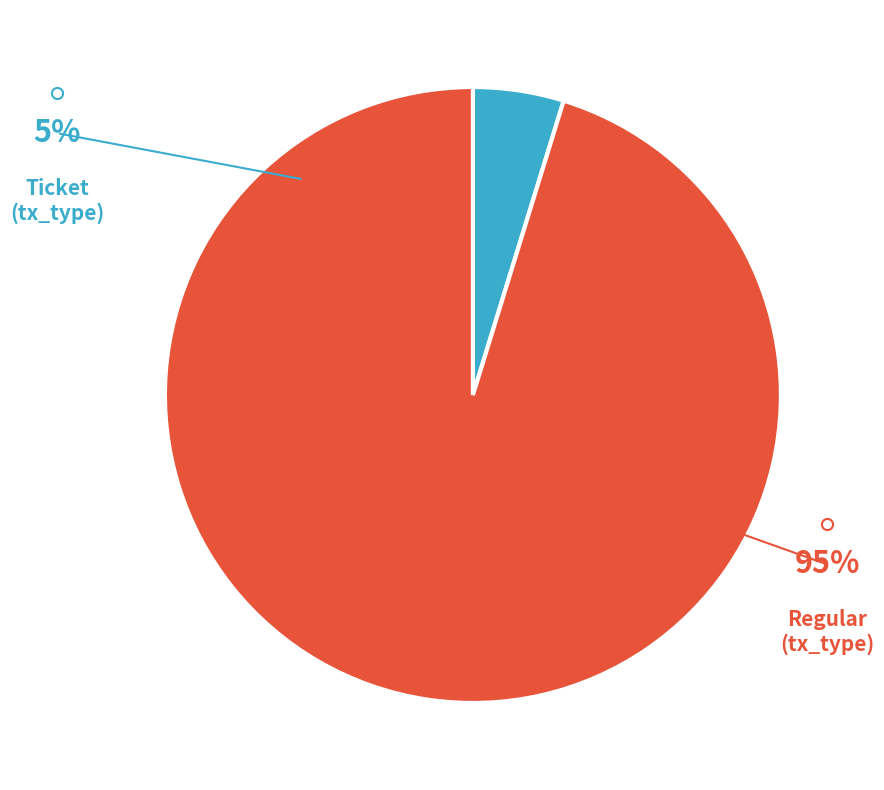

How many segments does this pie chart have?

2